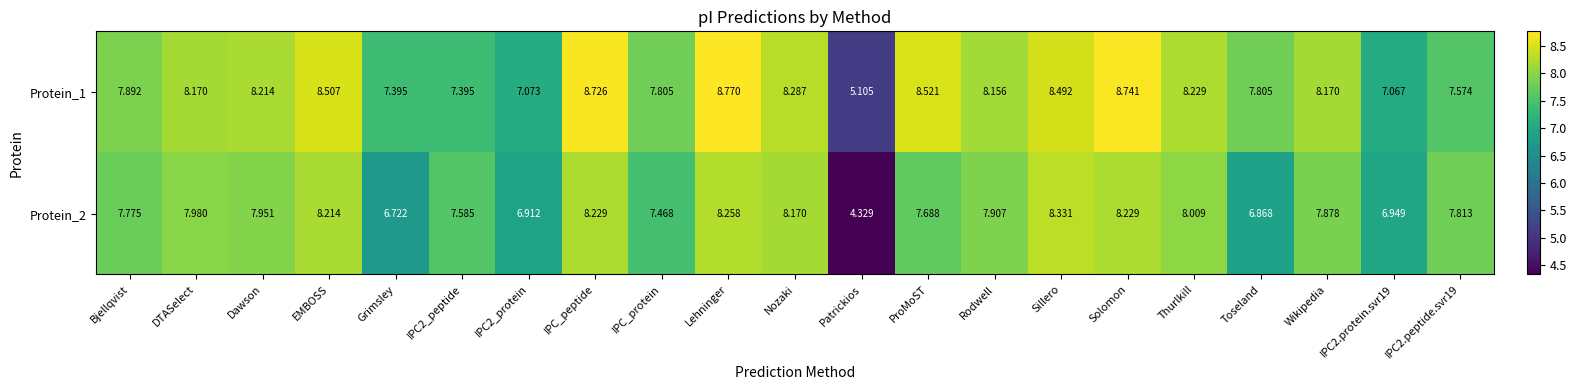

What is the total value across all series at IPC_peptide?

17.0